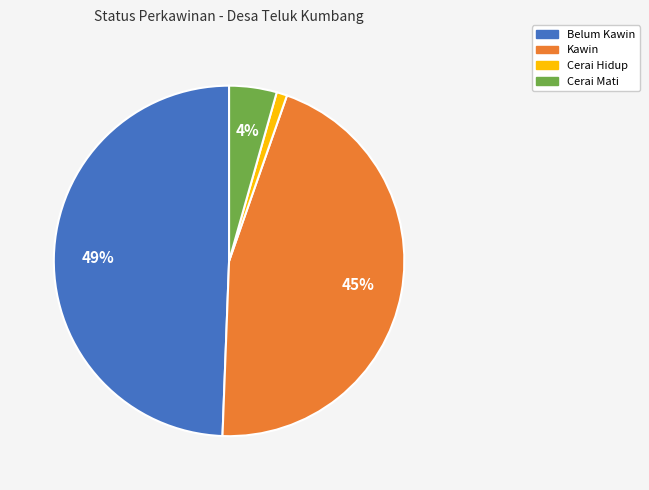

True or false: Cerai Mati accounts for 12% of the total.

False